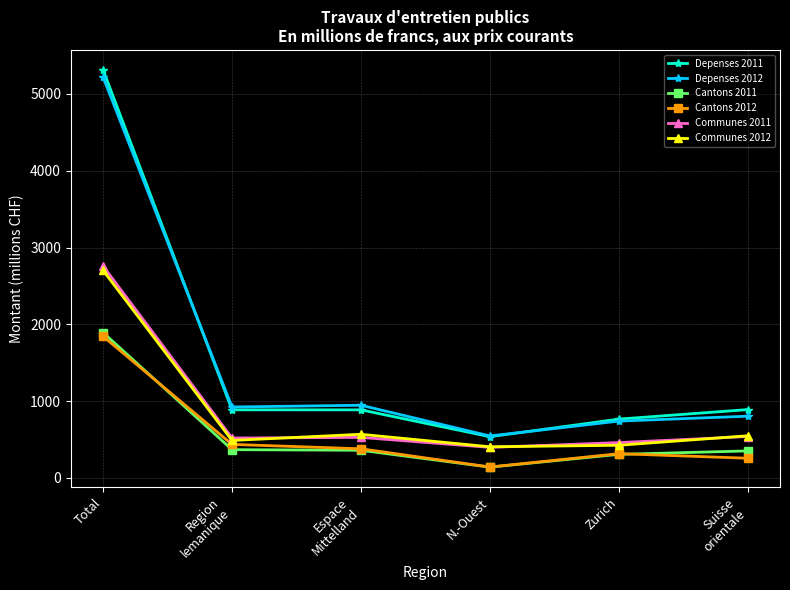

The value of Communes 2011 at Region
lemanique is 768.8. True or false?

False